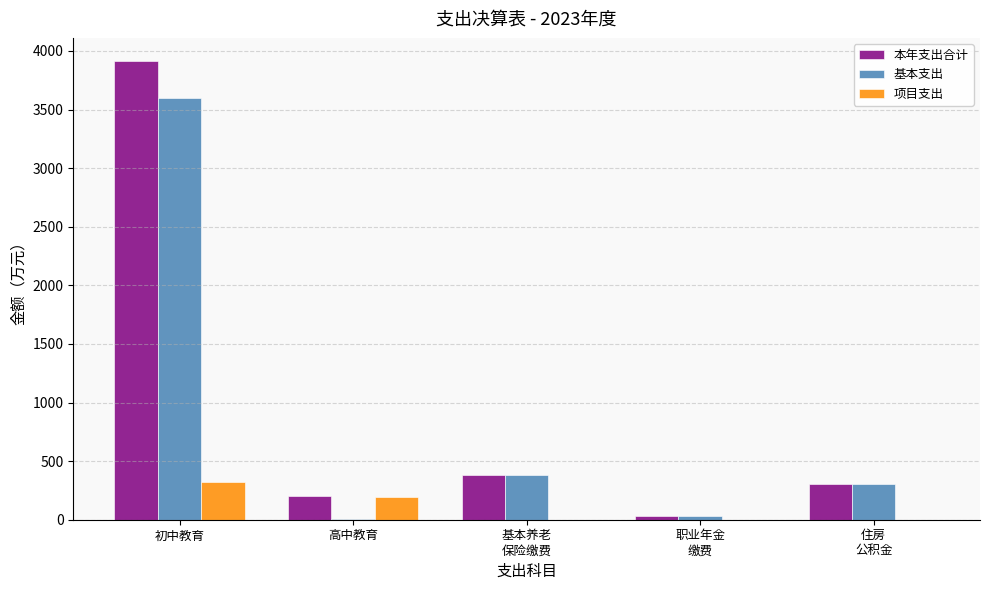

The value of 基本支出 at 住房
公积金 is 66.9. True or false?

False